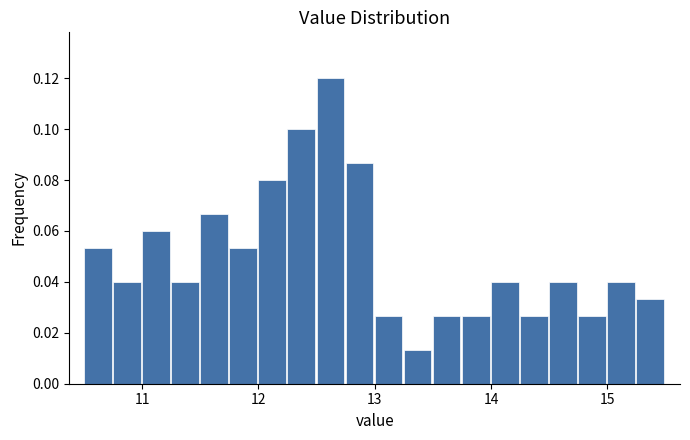

Read against the x-axis, roughly where is the centre of the tallest bar?

12.6